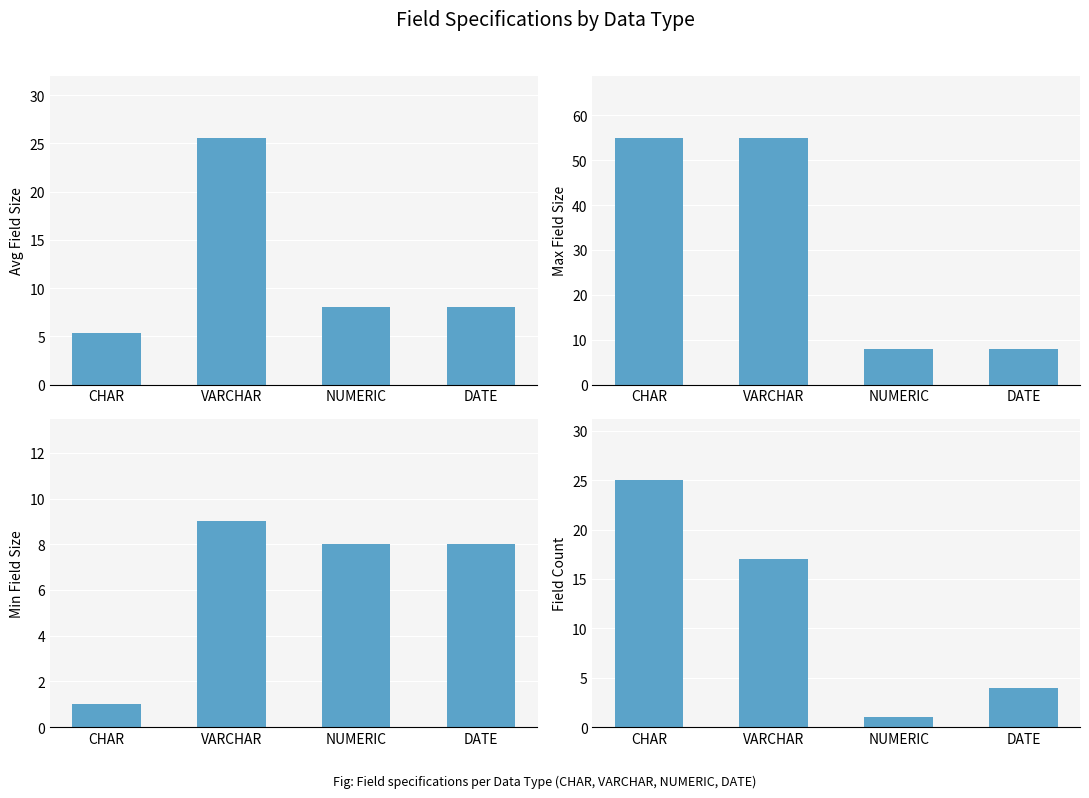

What is the sum of the Max Field Size values at DATE and CHAR?

63.0